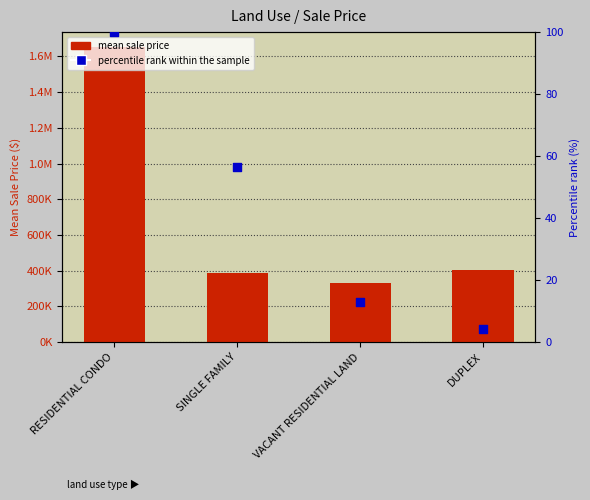

At which category is the sum across all series the highest?

RESIDENTIAL CONDO